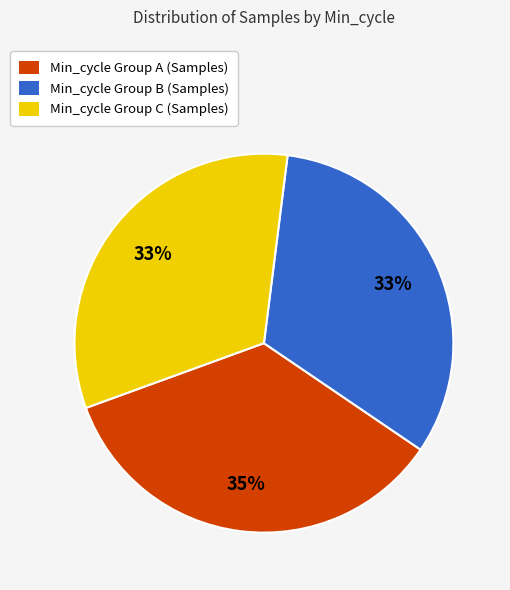

Is there a majority slice in this chart?

No